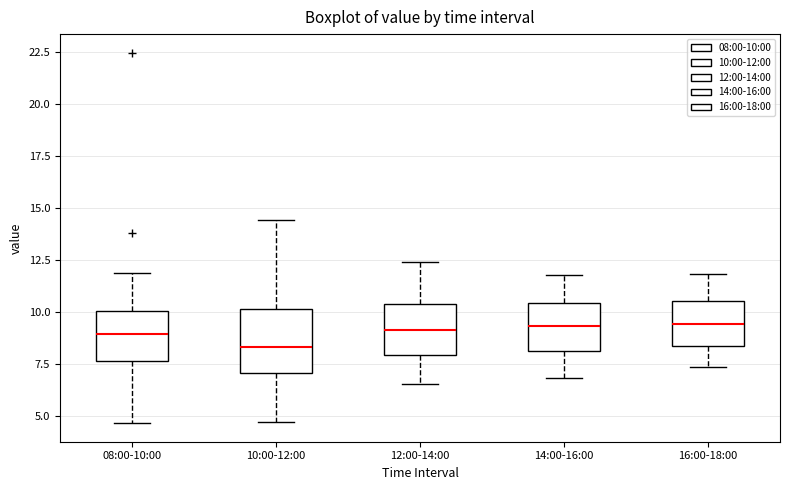

Reading left to right, transcribe this box plot: for each box, give where its median line is, the range the box spans, and where its two whiskers end, as read against the y-axis. The values are not printed on the chart, so give them approximately, as read against the axis.

08:00-10:00: median 9.0, box 7.5 to 10.0, whiskers 4.5 to 12.0
10:00-12:00: median 8.5, box 7.0 to 10.0, whiskers 4.5 to 14.5
12:00-14:00: median 9.0, box 8.0 to 10.5, whiskers 6.5 to 12.5
14:00-16:00: median 9.5, box 8.0 to 10.5, whiskers 7.0 to 12.0
16:00-18:00: median 9.5, box 8.5 to 10.5, whiskers 7.5 to 12.0